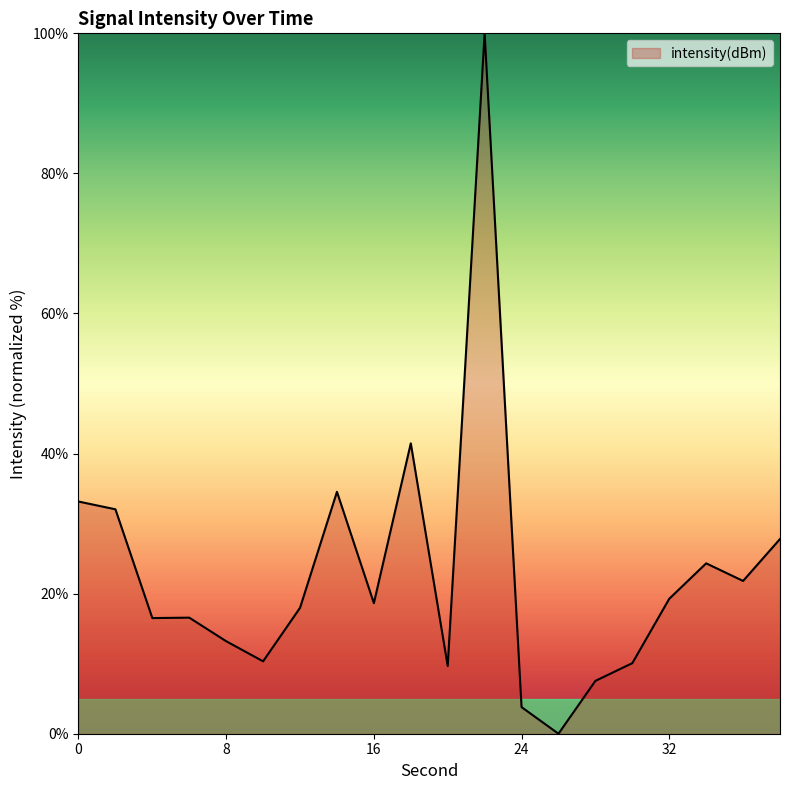

What is the difference between the maximum and minimum values?

100.0